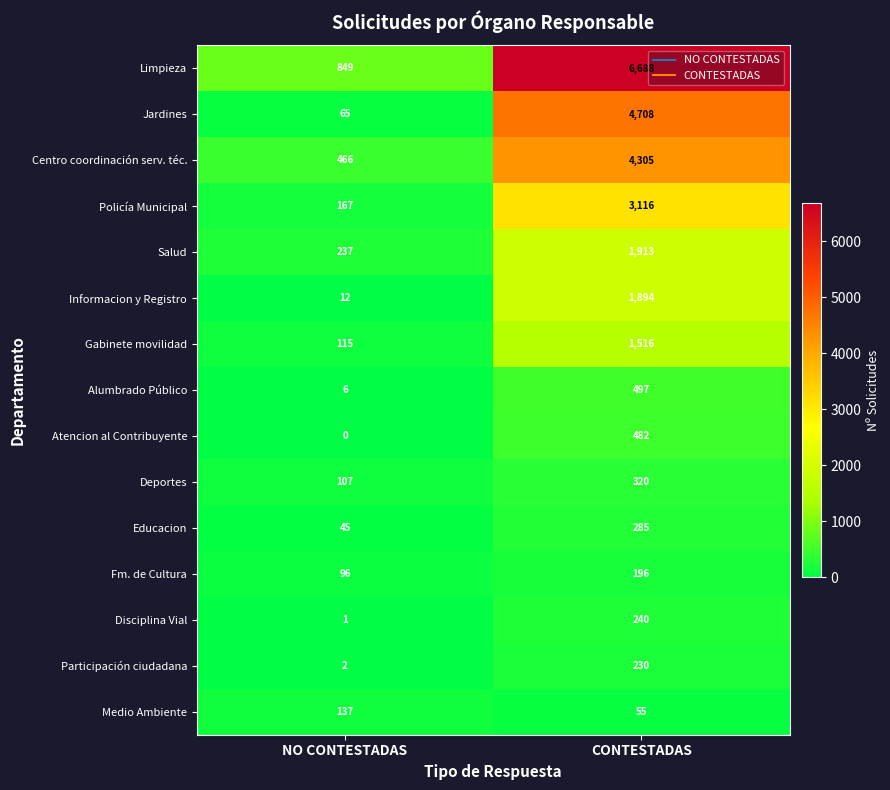

What is the difference between the Centro coordinación serv. téc. values at CONTESTADAS and NO CONTESTADAS?

3839